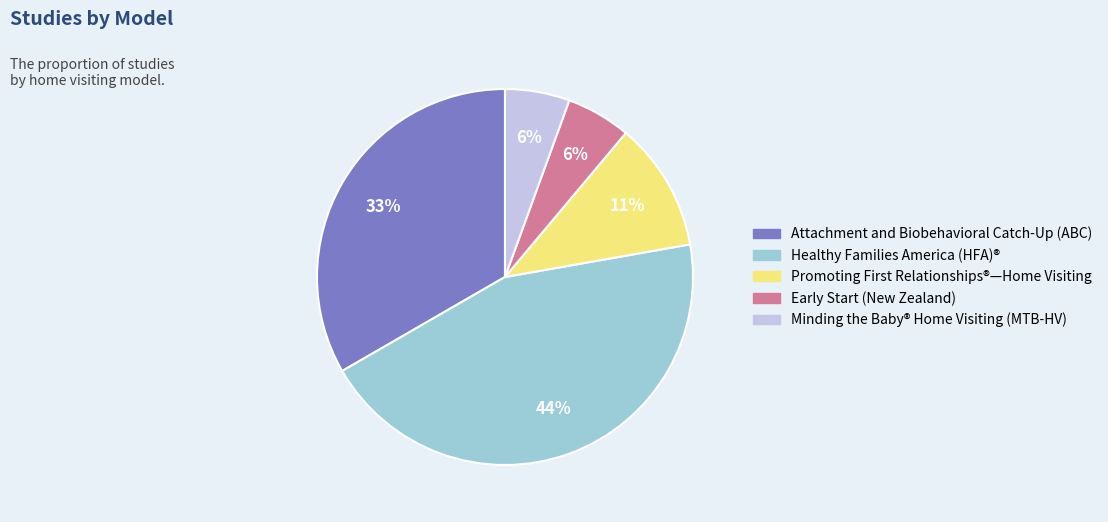

To the nearest percent, what portion does Attachment and Biobehavioral Catch-Up (ABC) represent?

33%